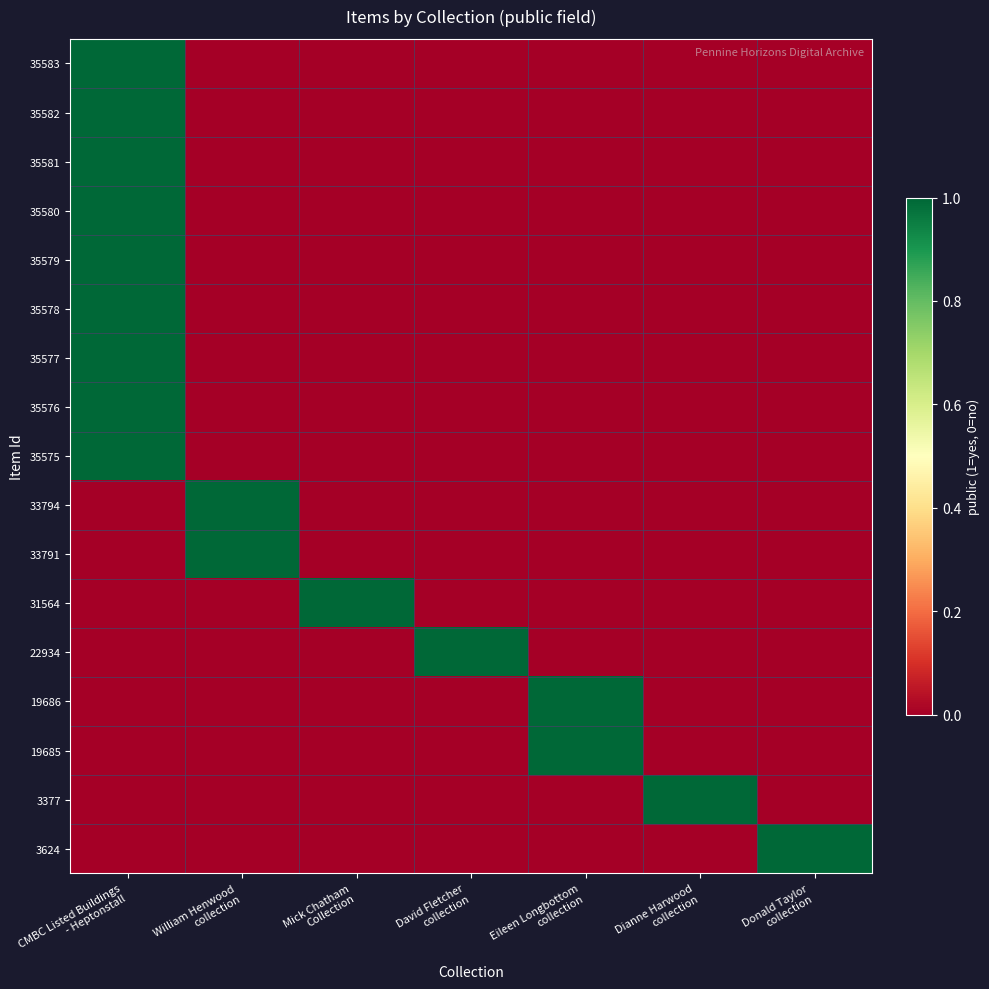

Reading left to right, transcribe all the data shown in this chart.

35583: CMBC Listed Buildings
- Heptonstall=1	William Henwood
collection=0	Mick Chatham
Collection=0	David Fletcher
collection=0	Eileen Longbottom
collection=0	Dianne Harwood
collection=0	Donald Taylor
collection=0
35582: CMBC Listed Buildings
- Heptonstall=1	William Henwood
collection=0	Mick Chatham
Collection=0	David Fletcher
collection=0	Eileen Longbottom
collection=0	Dianne Harwood
collection=0	Donald Taylor
collection=0
35581: CMBC Listed Buildings
- Heptonstall=1	William Henwood
collection=0	Mick Chatham
Collection=0	David Fletcher
collection=0	Eileen Longbottom
collection=0	Dianne Harwood
collection=0	Donald Taylor
collection=0
35580: CMBC Listed Buildings
- Heptonstall=1	William Henwood
collection=0	Mick Chatham
Collection=0	David Fletcher
collection=0	Eileen Longbottom
collection=0	Dianne Harwood
collection=0	Donald Taylor
collection=0
35579: CMBC Listed Buildings
- Heptonstall=1	William Henwood
collection=0	Mick Chatham
Collection=0	David Fletcher
collection=0	Eileen Longbottom
collection=0	Dianne Harwood
collection=0	Donald Taylor
collection=0
35578: CMBC Listed Buildings
- Heptonstall=1	William Henwood
collection=0	Mick Chatham
Collection=0	David Fletcher
collection=0	Eileen Longbottom
collection=0	Dianne Harwood
collection=0	Donald Taylor
collection=0
35577: CMBC Listed Buildings
- Heptonstall=1	William Henwood
collection=0	Mick Chatham
Collection=0	David Fletcher
collection=0	Eileen Longbottom
collection=0	Dianne Harwood
collection=0	Donald Taylor
collection=0
35576: CMBC Listed Buildings
- Heptonstall=1	William Henwood
collection=0	Mick Chatham
Collection=0	David Fletcher
collection=0	Eileen Longbottom
collection=0	Dianne Harwood
collection=0	Donald Taylor
collection=0
35575: CMBC Listed Buildings
- Heptonstall=1	William Henwood
collection=0	Mick Chatham
Collection=0	David Fletcher
collection=0	Eileen Longbottom
collection=0	Dianne Harwood
collection=0	Donald Taylor
collection=0
33794: CMBC Listed Buildings
- Heptonstall=0	William Henwood
collection=1	Mick Chatham
Collection=0	David Fletcher
collection=0	Eileen Longbottom
collection=0	Dianne Harwood
collection=0	Donald Taylor
collection=0
33791: CMBC Listed Buildings
- Heptonstall=0	William Henwood
collection=1	Mick Chatham
Collection=0	David Fletcher
collection=0	Eileen Longbottom
collection=0	Dianne Harwood
collection=0	Donald Taylor
collection=0
31564: CMBC Listed Buildings
- Heptonstall=0	William Henwood
collection=0	Mick Chatham
Collection=1	David Fletcher
collection=0	Eileen Longbottom
collection=0	Dianne Harwood
collection=0	Donald Taylor
collection=0
22934: CMBC Listed Buildings
- Heptonstall=0	William Henwood
collection=0	Mick Chatham
Collection=0	David Fletcher
collection=1	Eileen Longbottom
collection=0	Dianne Harwood
collection=0	Donald Taylor
collection=0
19686: CMBC Listed Buildings
- Heptonstall=0	William Henwood
collection=0	Mick Chatham
Collection=0	David Fletcher
collection=0	Eileen Longbottom
collection=1	Dianne Harwood
collection=0	Donald Taylor
collection=0
19685: CMBC Listed Buildings
- Heptonstall=0	William Henwood
collection=0	Mick Chatham
Collection=0	David Fletcher
collection=0	Eileen Longbottom
collection=1	Dianne Harwood
collection=0	Donald Taylor
collection=0
3377: CMBC Listed Buildings
- Heptonstall=0	William Henwood
collection=0	Mick Chatham
Collection=0	David Fletcher
collection=0	Eileen Longbottom
collection=0	Dianne Harwood
collection=1	Donald Taylor
collection=0
3624: CMBC Listed Buildings
- Heptonstall=0	William Henwood
collection=0	Mick Chatham
Collection=0	David Fletcher
collection=0	Eileen Longbottom
collection=0	Dianne Harwood
collection=0	Donald Taylor
collection=1